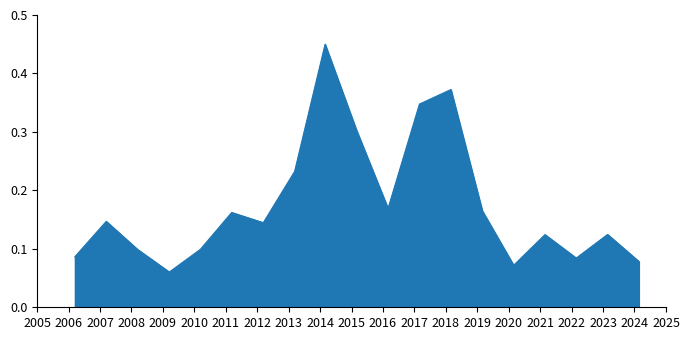

How many interior local peaks (higher than both neighbors) does the data have?

6